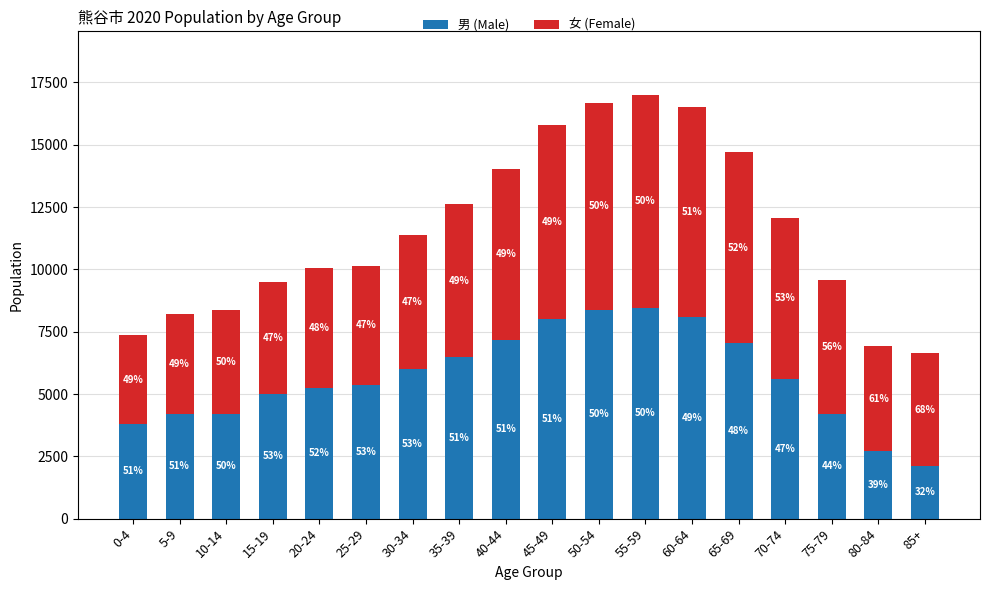

Does the chart contain stacked bars?

Yes